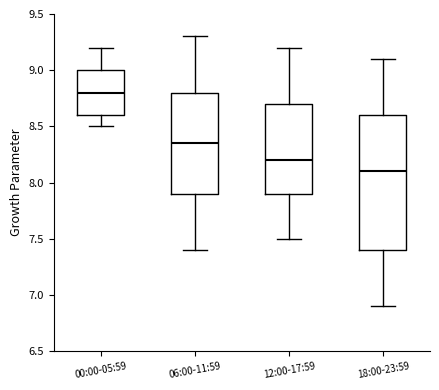

Which box has the highest median line?

00:00-05:59